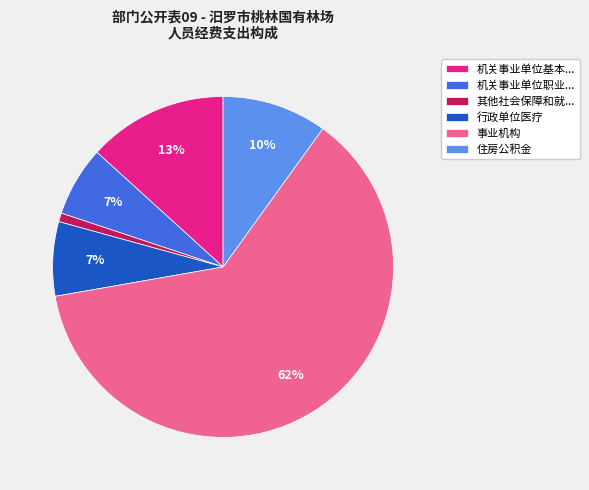

To the nearest percent, what is the difference between the largest and smallest slice percentages?

61%